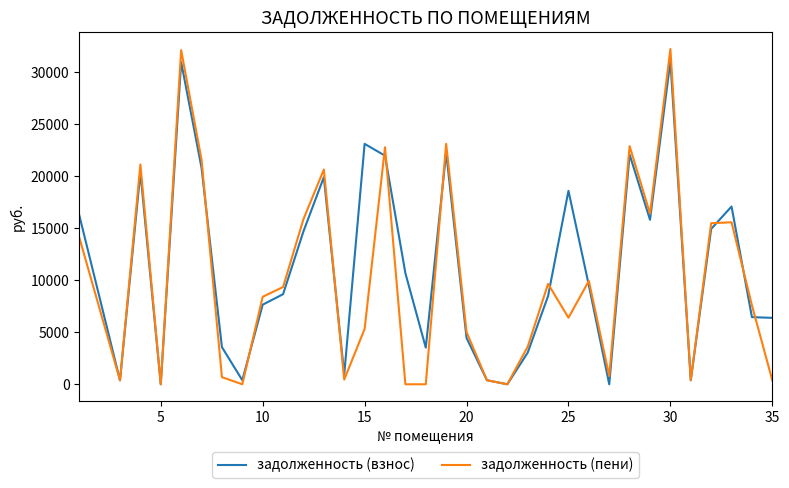

Which series has the largest range (max minus min)?

задолженность (пени)